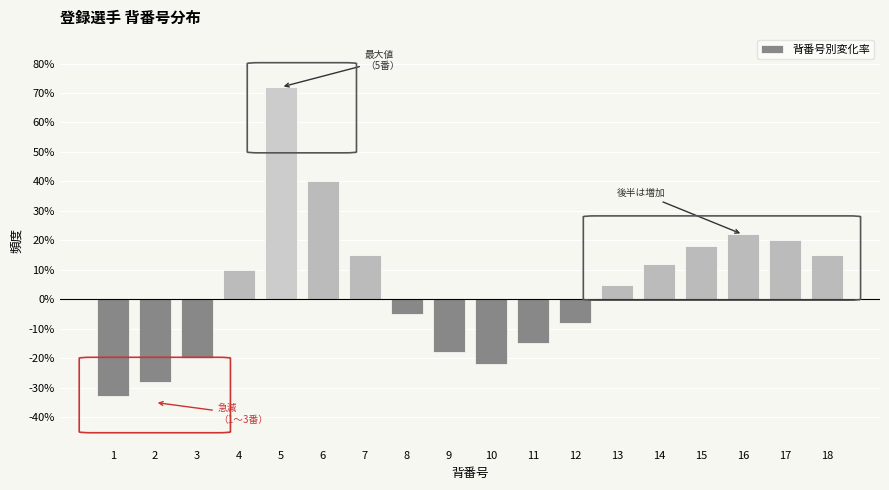

Reading right to left, extract all data points from this chart.

18=15	17=20	16=22	15=18	14=12	13=5	12=-8	11=-15	10=-22	9=-18	8=-5	7=15	6=40	5=72	4=10	3=-20	2=-28	1=-33